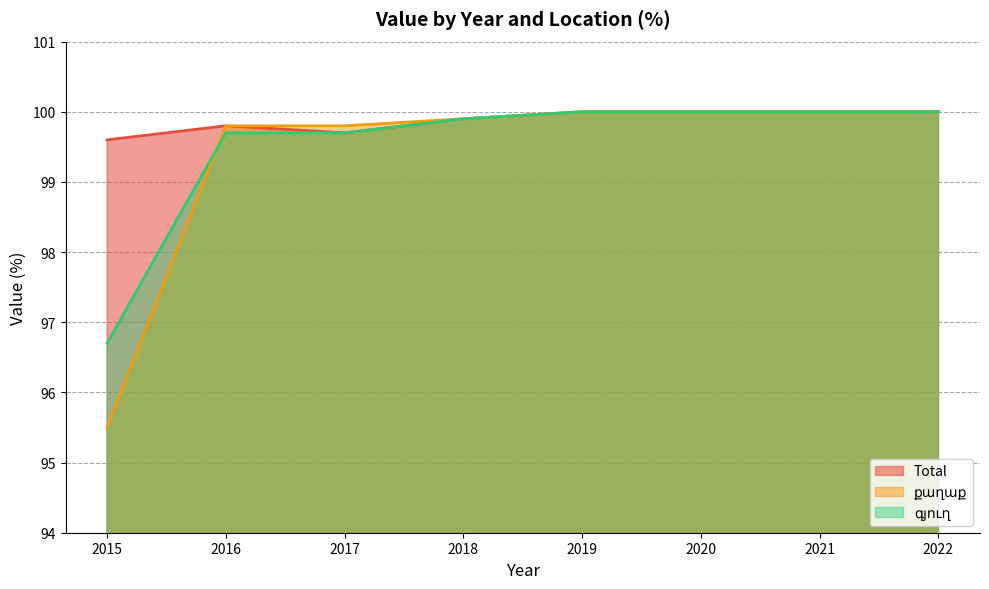

Does the chart have visible grid lines?

Yes